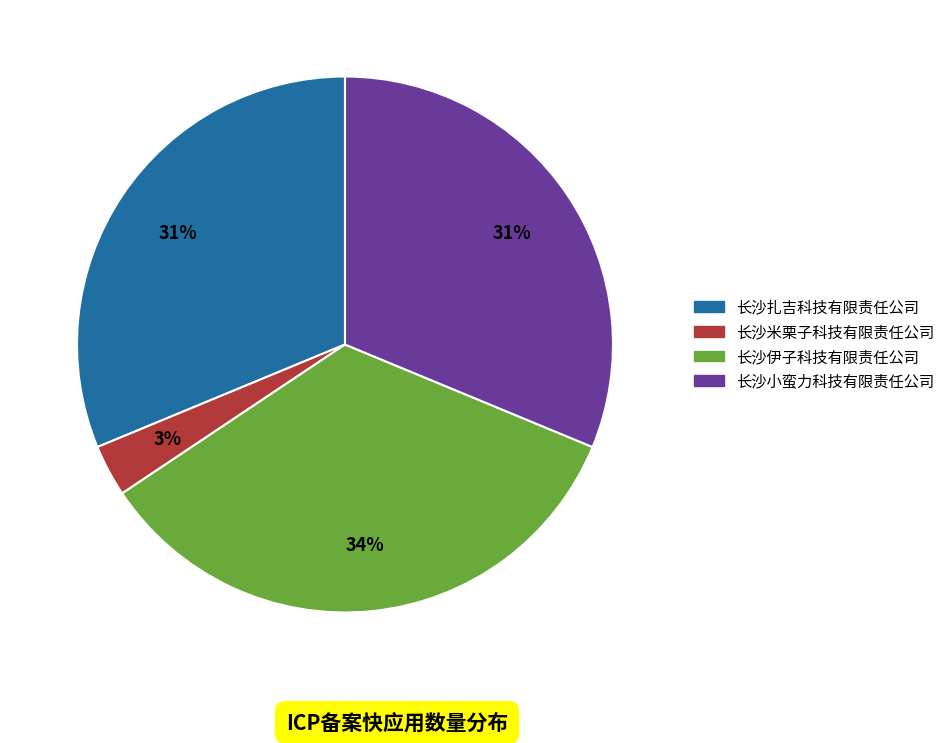

Does any single category account for the majority?

No